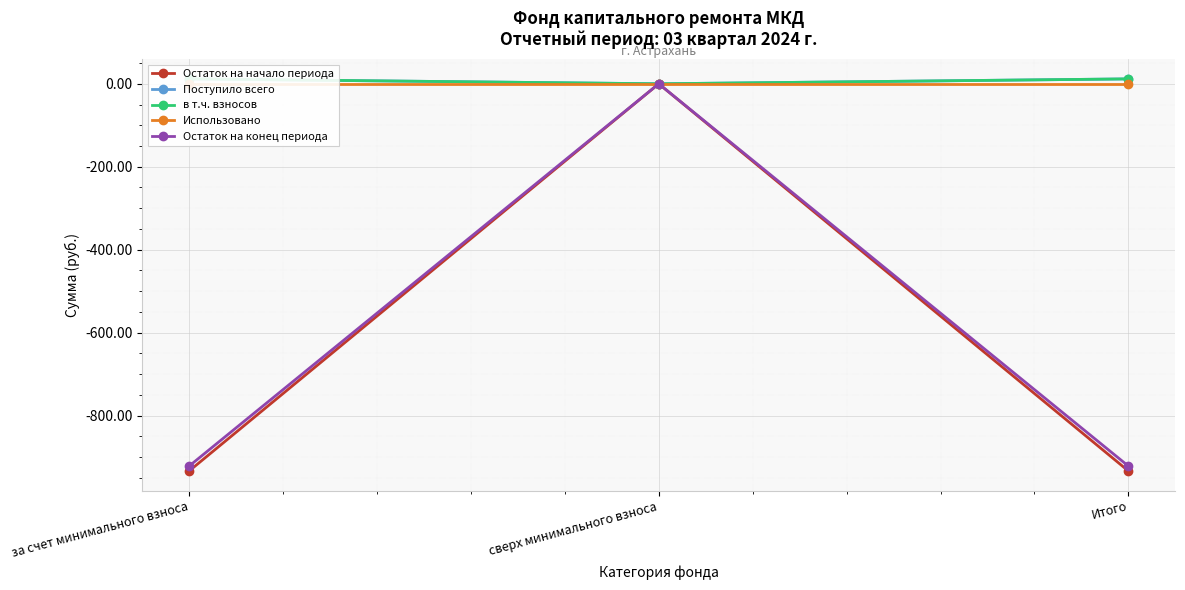

What position from the right is за счет минимального взноса?

3